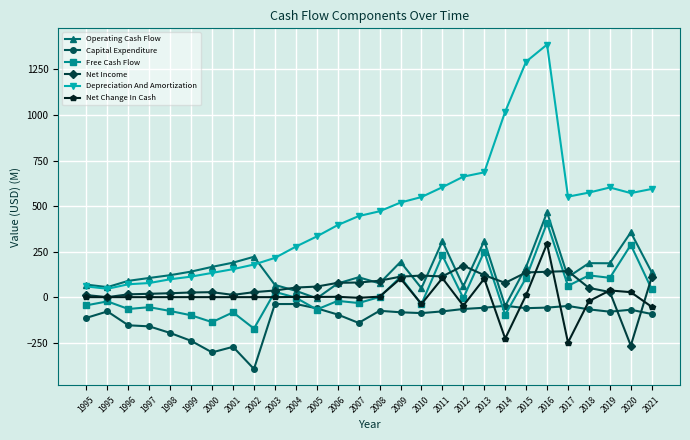

How many values in the Depreciation And Amortization series are below 471?

14